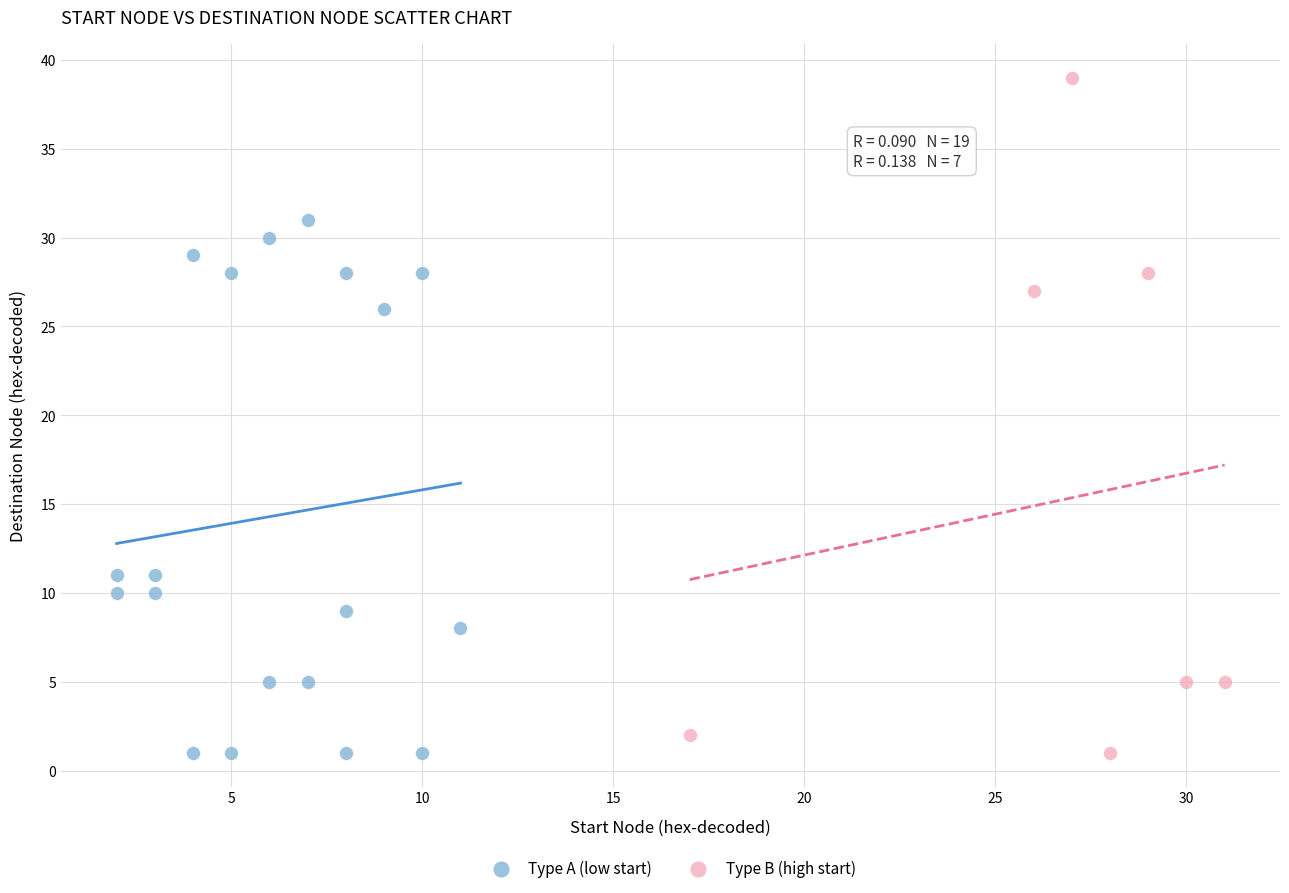

Which series has the largest Y range (max minus min)?

Type B (high start)